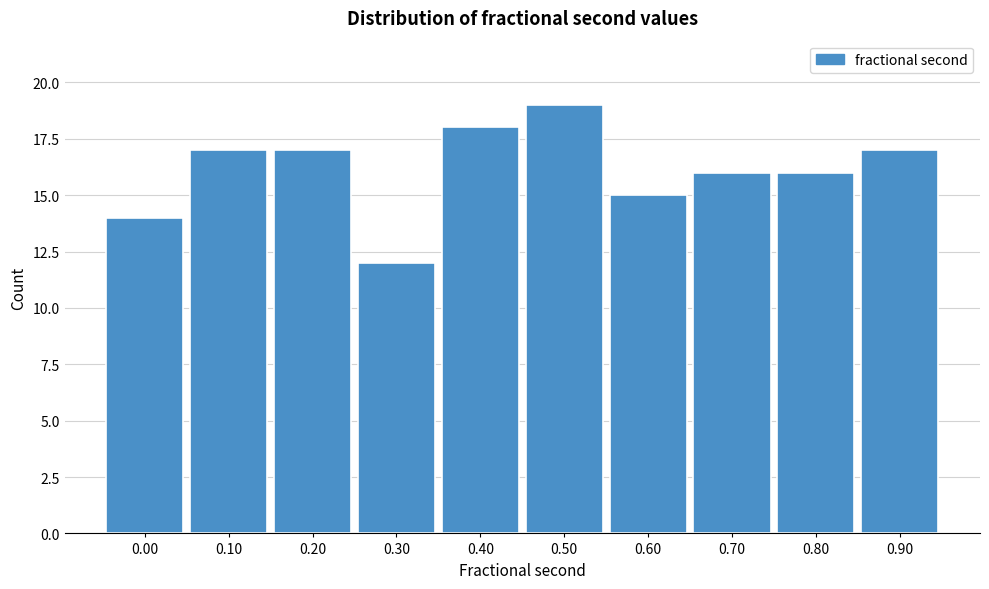

Reading left to right, what are all the values shown in this chart?

14	17	17	12	18	19	15	16	16	17